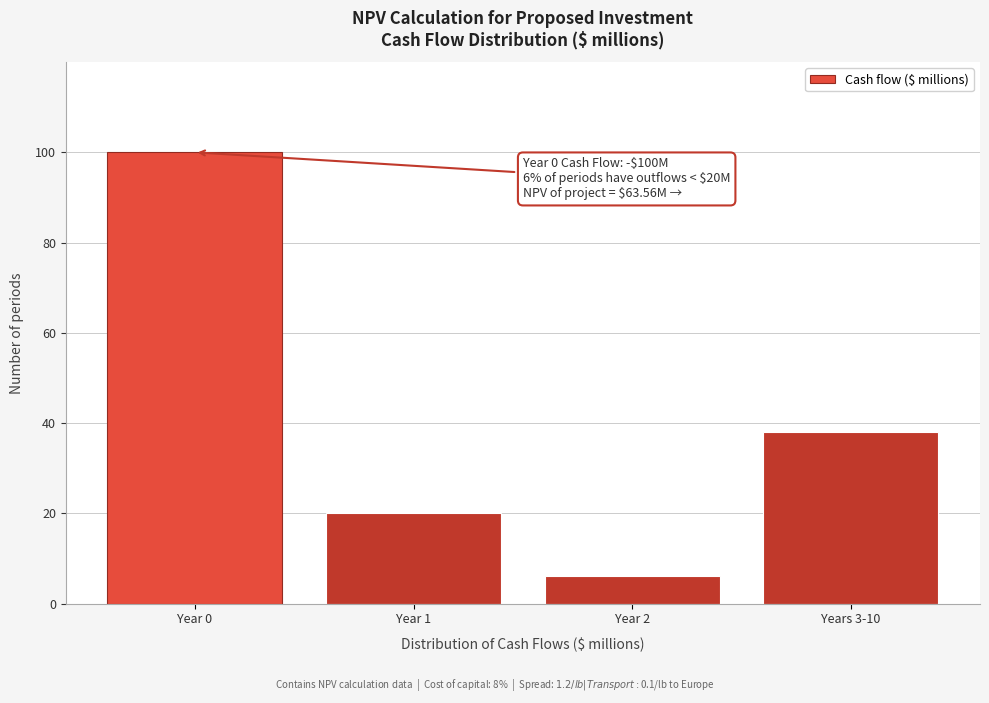

Reading left to right, what are all the values shown in this chart?

100	20	6	38